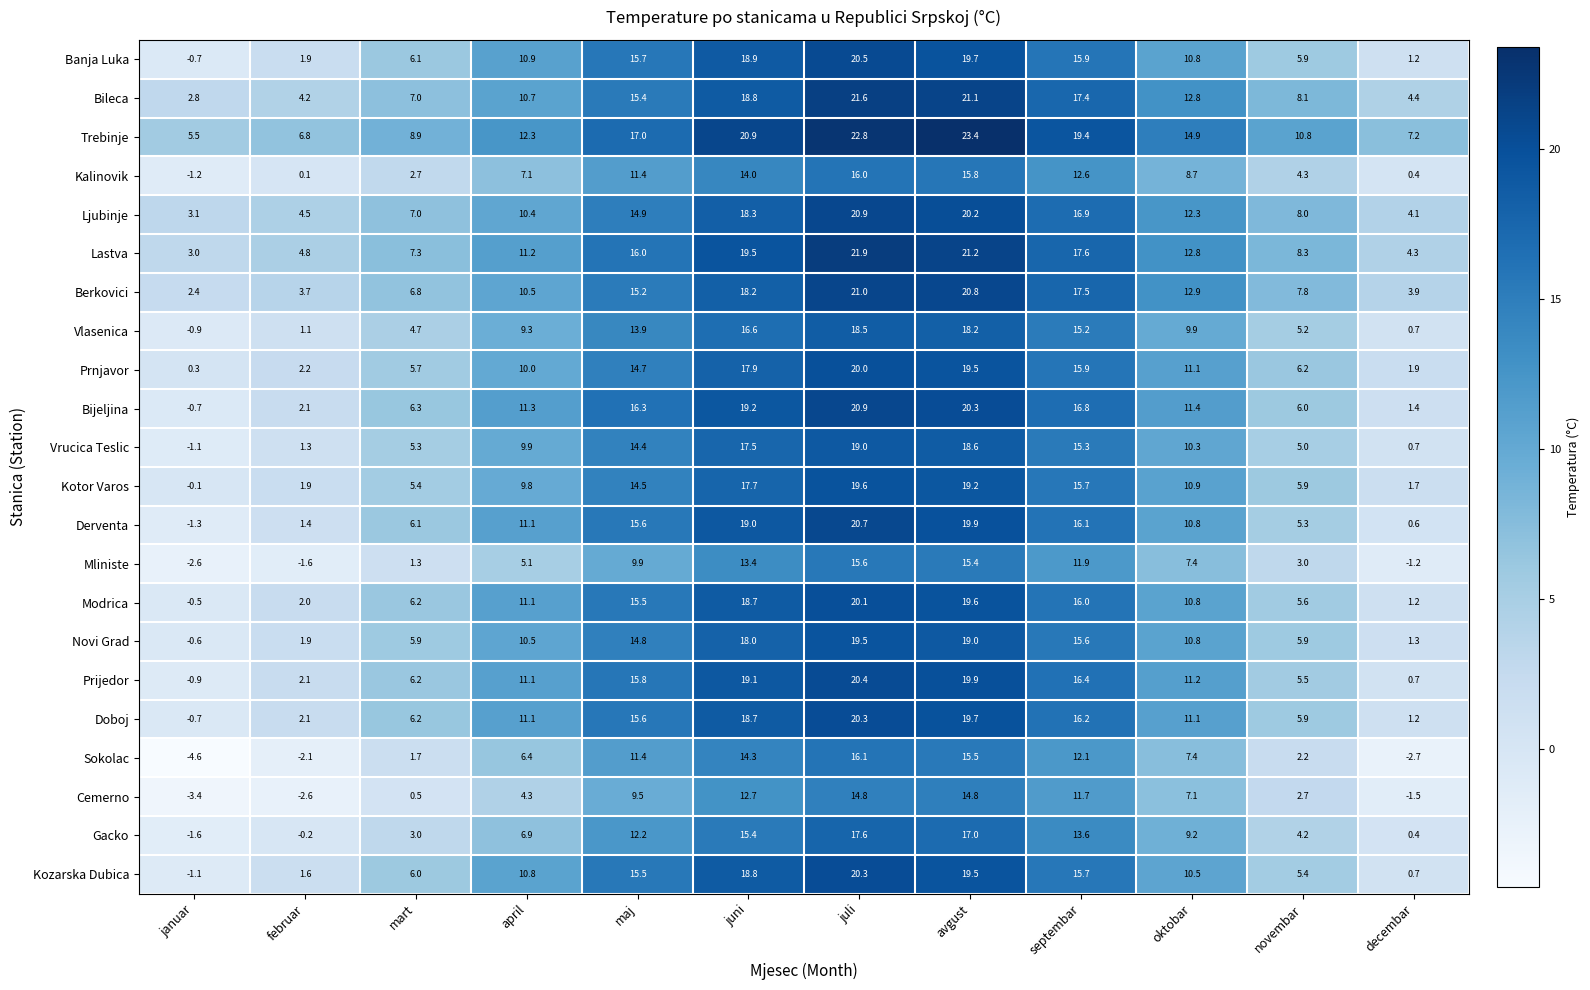

The value of Bileca at mart is 7.0. True or false?

True